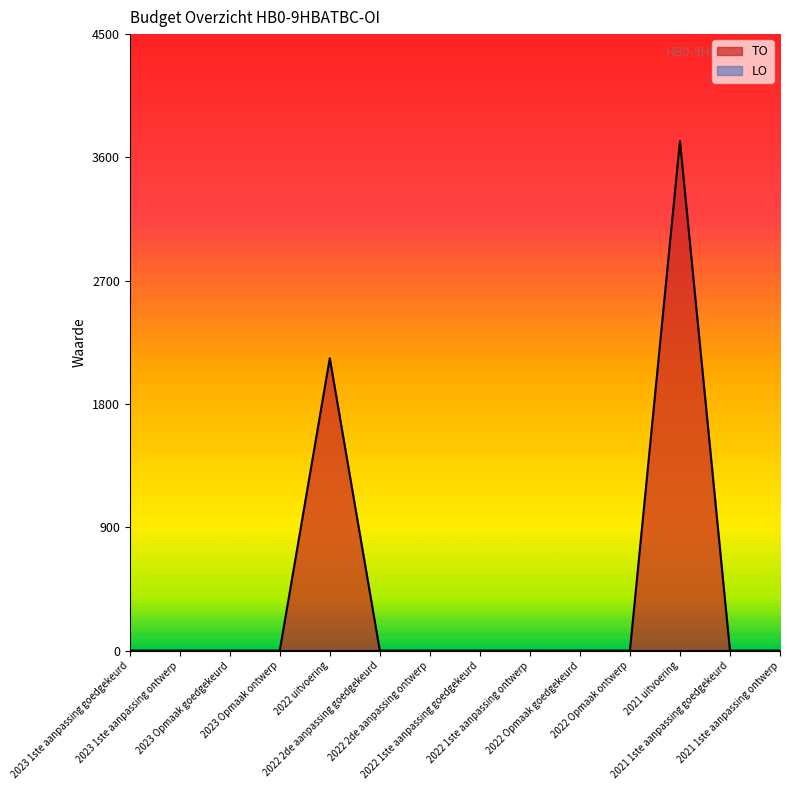

How many series are shown in this chart?

2